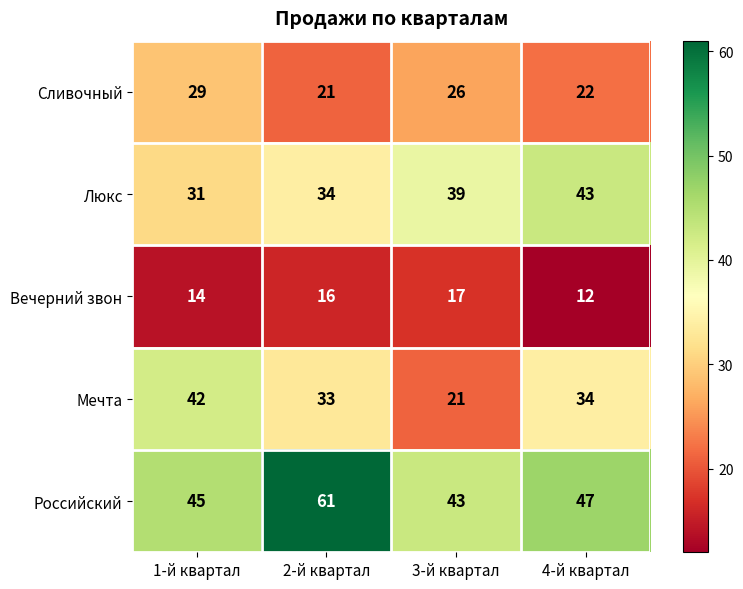

At which label does Сливочный first exceed 26?

1-й квартал